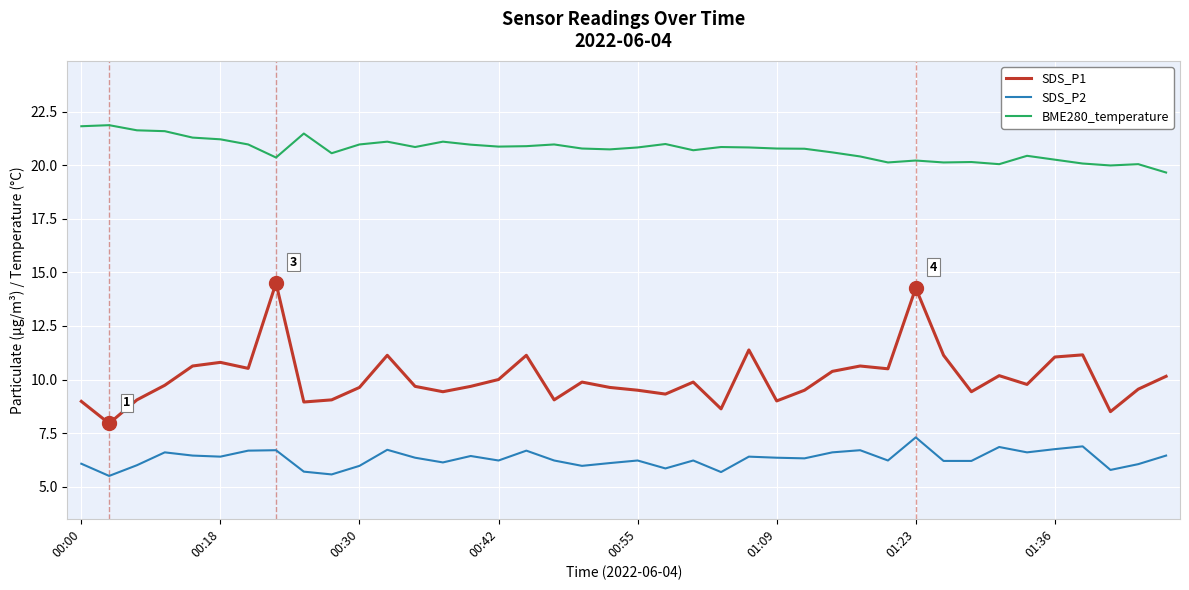

What is the sum of all SDS_P1 values?

403.3